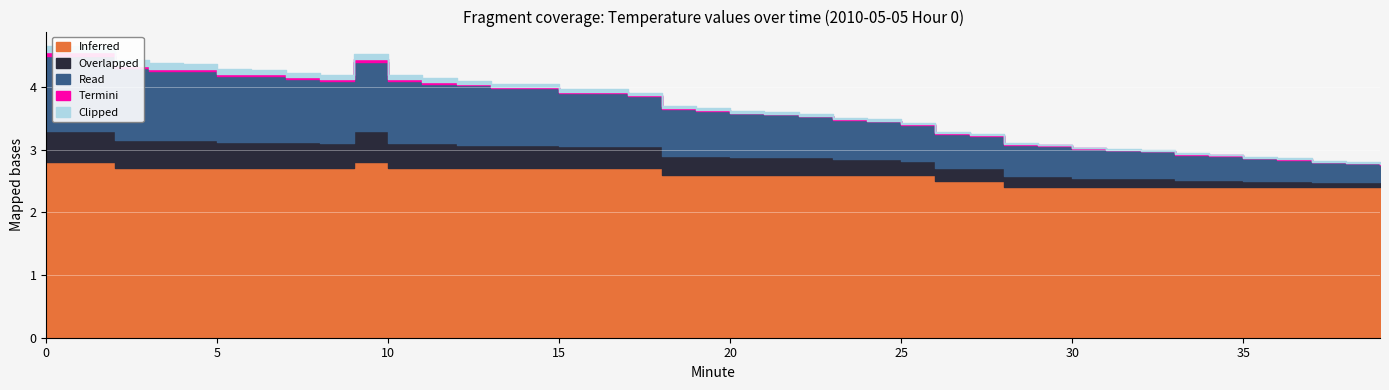

Reading right to left, transcribe all the data shown in this chart.

Inferred: 39=2.4	38=2.4	37=2.4	36=2.4	35=2.4	34=2.4	33=2.4	32=2.4	31=2.4	30=2.4	29=2.4	28=2.4	27=2.5	26=2.5	25=2.6	24=2.6	23=2.6	22=2.6	21=2.6	20=2.6	19=2.6	18=2.6	17=2.7	16=2.7	15=2.7	14=2.7	13=2.7	12=2.7	11=2.7	10=2.7	9=2.8	8=2.7	7=2.7	6=2.7	5=2.7	4=2.7	3=2.7	2=2.7	1=2.8	0=2.8
Overlapped: 39=0.1	38=0.1	37=0.1	36=0.1	35=0.1	34=0.1	33=0.1	32=0.1	31=0.1	30=0.1	29=0.2	28=0.2	27=0.2	26=0.2	25=0.2	24=0.2	23=0.2	22=0.3	21=0.3	20=0.3	19=0.3	18=0.3	17=0.3	16=0.3	15=0.3	14=0.4	13=0.4	12=0.4	11=0.4	10=0.4	9=0.5	8=0.4	7=0.4	6=0.4	5=0.4	4=0.5	3=0.5	2=0.5	1=0.5	0=0.5
Read: 39=0.3	38=0.3	37=0.3	36=0.3	35=0.4	34=0.4	33=0.4	32=0.4	31=0.4	30=0.5	29=0.5	28=0.5	27=0.5	26=0.6	25=0.6	24=0.6	23=0.6	22=0.7	21=0.7	20=0.7	19=0.7	18=0.8	17=0.8	16=0.8	15=0.8	14=0.9	13=0.9	12=0.9	11=0.9	10=1.0	9=1.1	8=1.0	7=1.0	6=1.1	5=1.1	4=1.1	3=1.1	2=1.1	1=1.2	0=1.2
Termini: 39=0.0	38=0.0	37=0.0	36=0.0	35=0.0	34=0.0	33=0.0	32=0.0	31=0.0	30=0.0	29=0.0	28=0.0	27=0.0	26=0.0	25=0.0	24=0.0	23=0.0	22=0.0	21=0.0	20=0.0	19=0.0	18=0.0	17=0.0	16=0.0	15=0.0	14=0.0	13=0.0	12=0.0	11=0.0	10=0.0	9=0.1	8=0.0	7=0.0	6=0.0	5=0.0	4=0.0	3=0.0	2=0.0	1=0.1	0=0.1
Clipped: 39=0.0	38=0.0	37=0.0	36=0.0	35=0.0	34=0.0	33=0.0	32=0.0	31=0.0	30=0.0	29=0.0	28=0.0	27=0.0	26=0.0	25=0.0	24=0.0	23=0.0	22=0.0	21=0.0	20=0.0	19=0.0	18=0.0	17=0.0	16=0.0	15=0.0	14=0.1	13=0.1	12=0.1	11=0.1	10=0.1	9=0.1	8=0.1	7=0.1	6=0.1	5=0.1	4=0.1	3=0.1	2=0.1	1=0.1	0=0.1